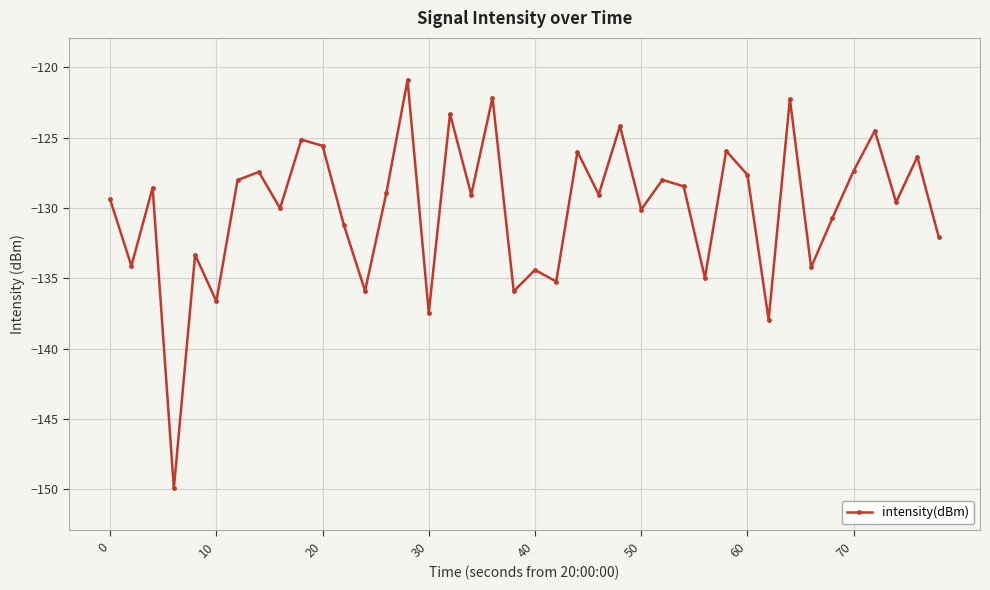

How many distinct data groups are displayed?

1